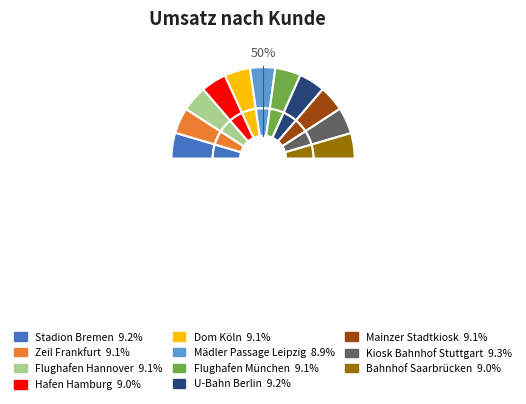

Approximately how many times larger is the value at Mädler Passage Leipzig compared to Bahnhof Saarbrücken?

1.0